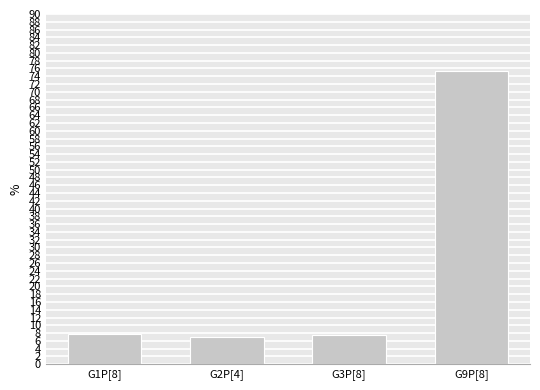

How many bars are there in total?

4